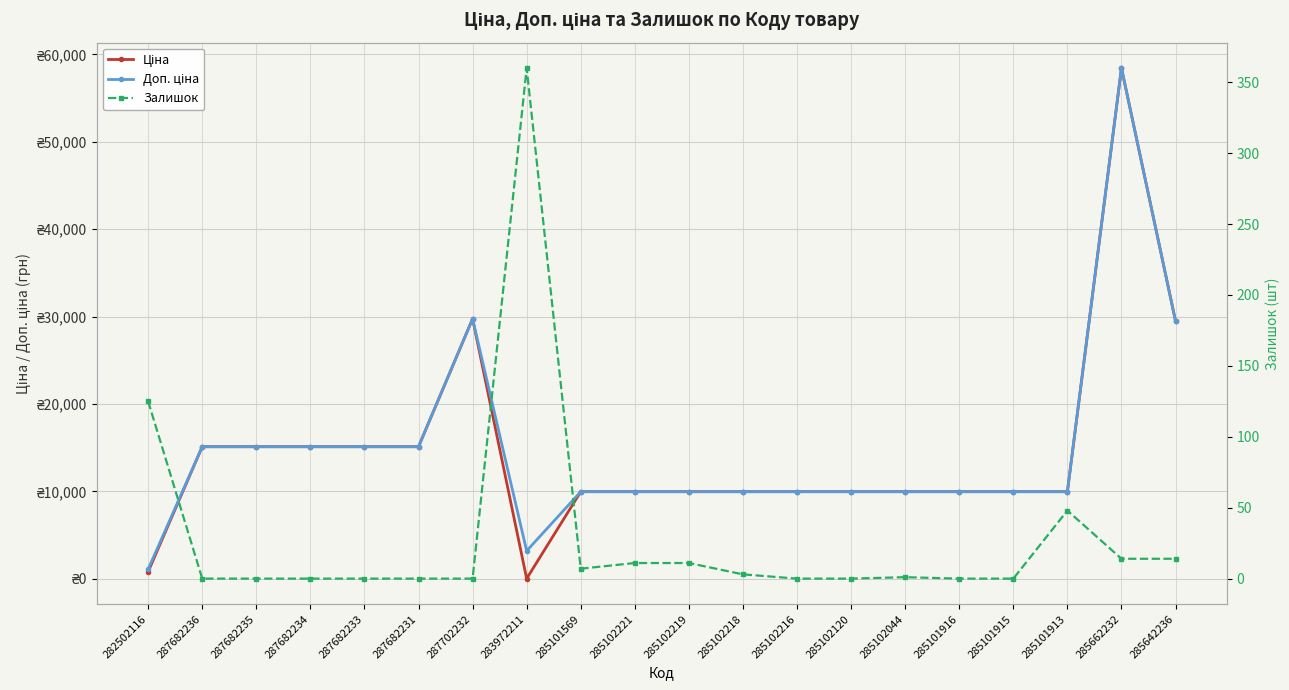

Between 285102218 and 285102216, which is larger?

285102218